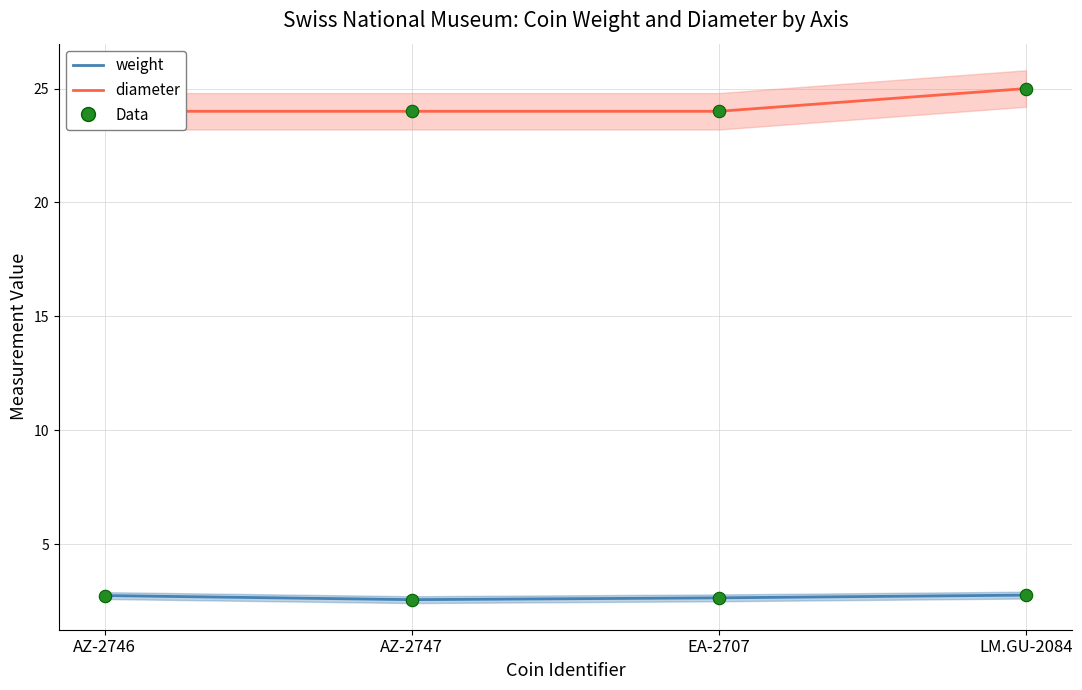

Which series has the largest Y range (max minus min)?

diameter